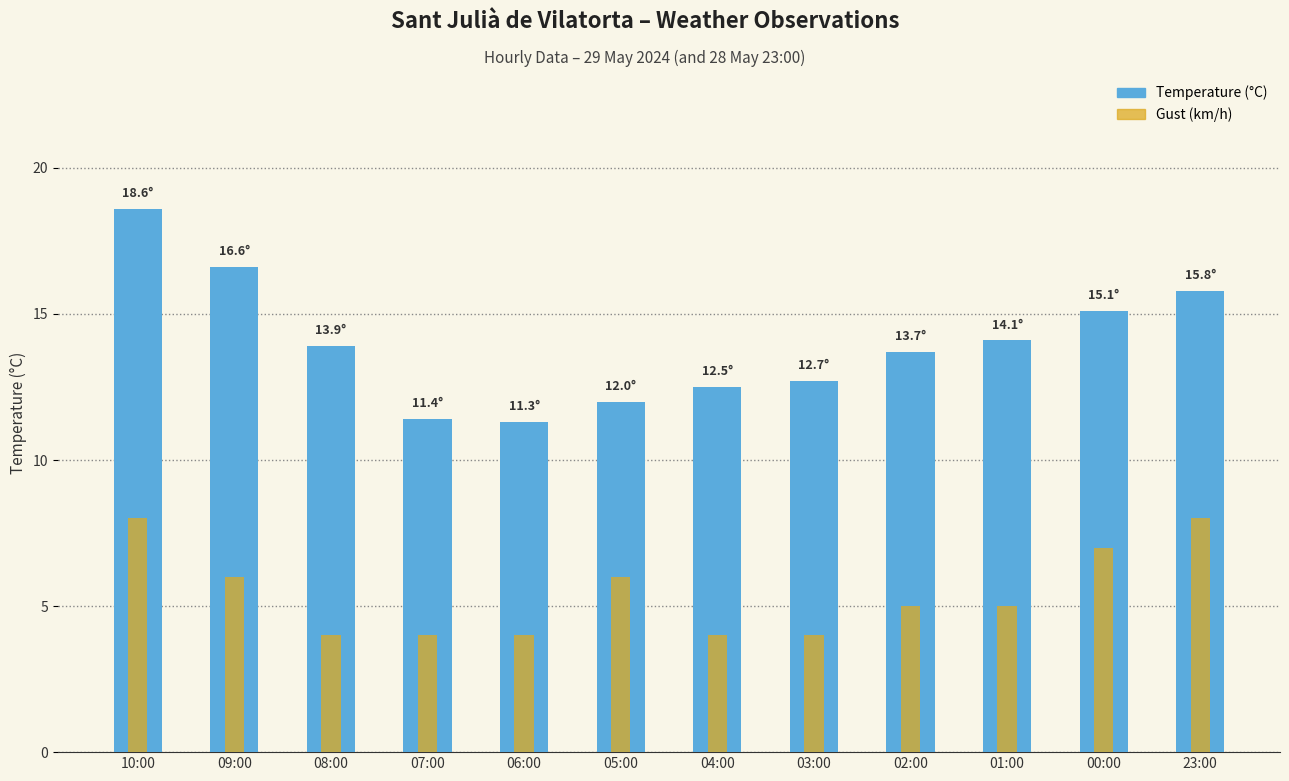

True or false: Temperature (°C) has a value of 3.7 at 03:00.

False